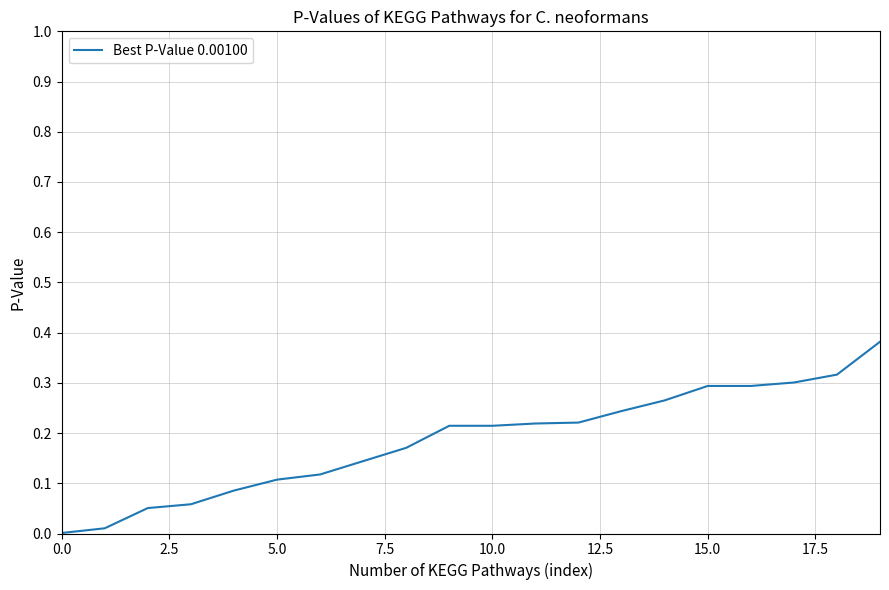

What is the value of the 7th point from the left?

0.1